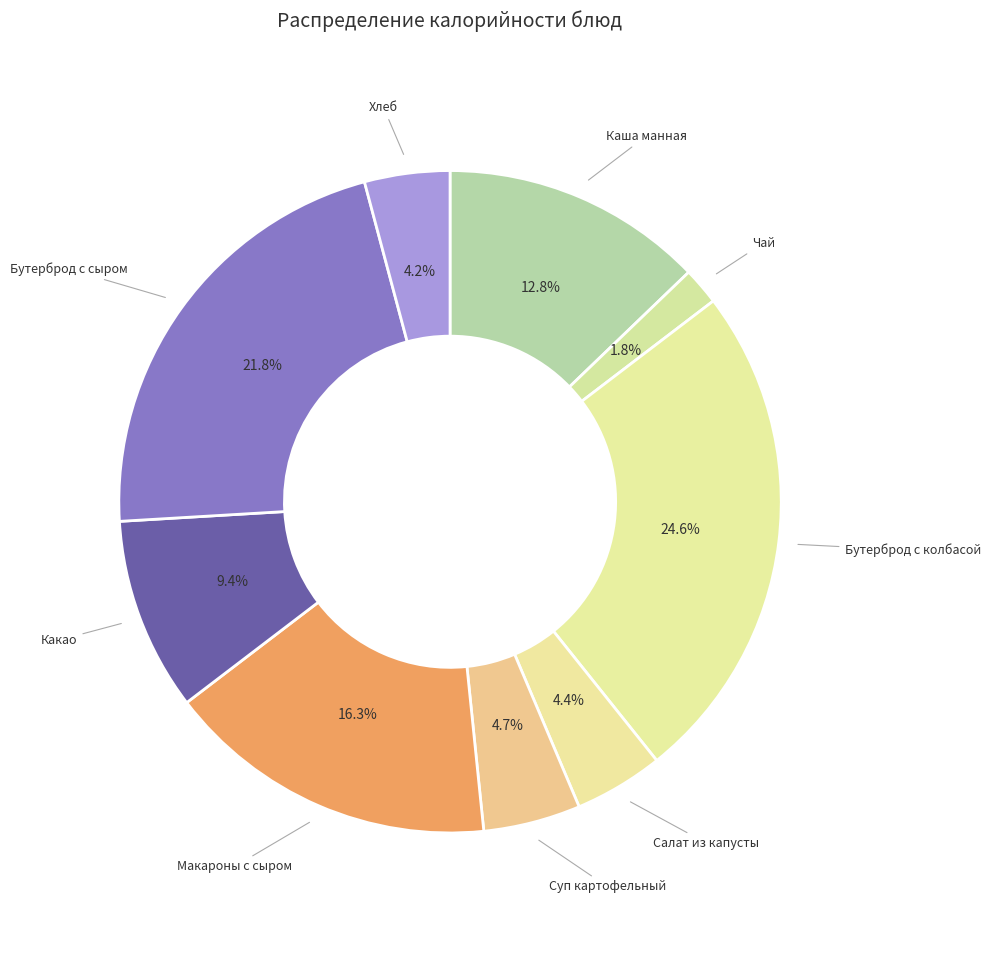

Which category has the smallest portion of the pie?

Чай